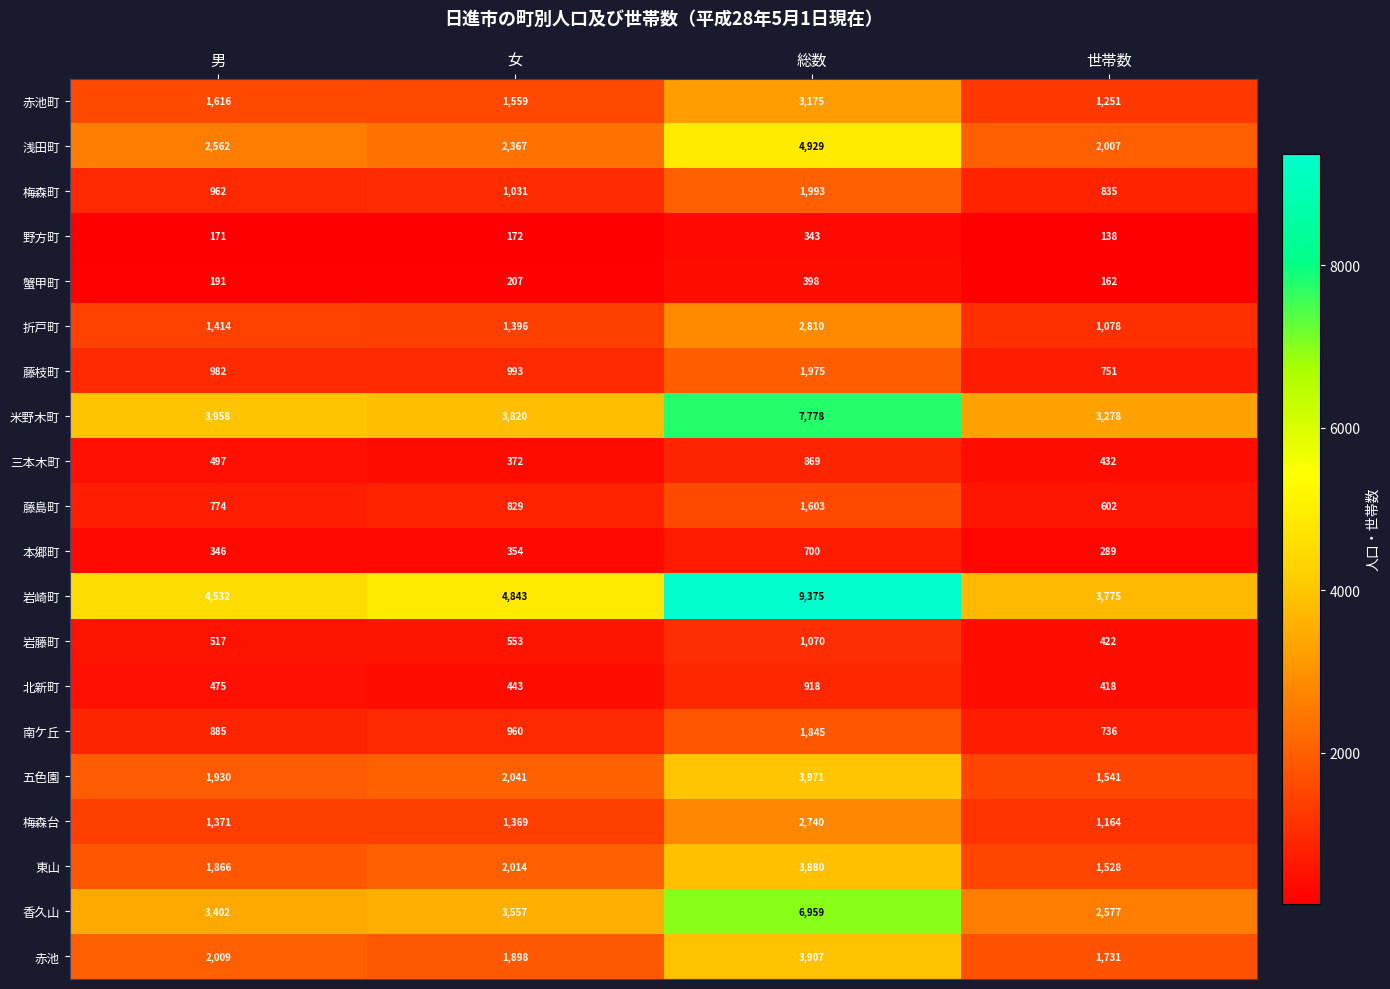

At 男, list the series in order from smallest to largest.

野方町, 蟹甲町, 本郷町, 北新町, 三本木町, 岩藤町, 藤島町, 南ケ丘, 梅森町, 藤枝町, 梅森台, 折戸町, 赤池町, 東山, 五色園, 赤池, 浅田町, 香久山, 米野木町, 岩崎町